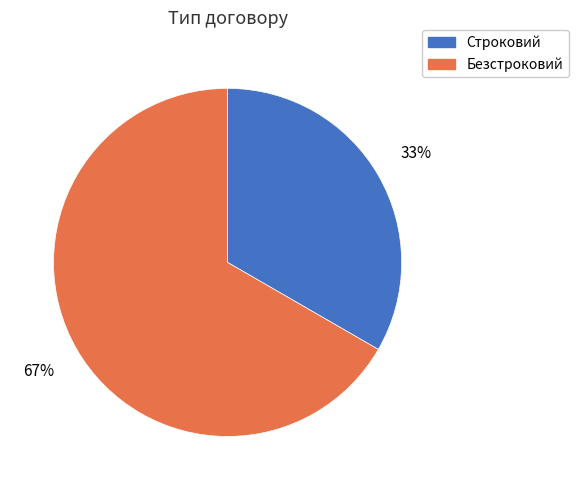

How many segments does this pie chart have?

2